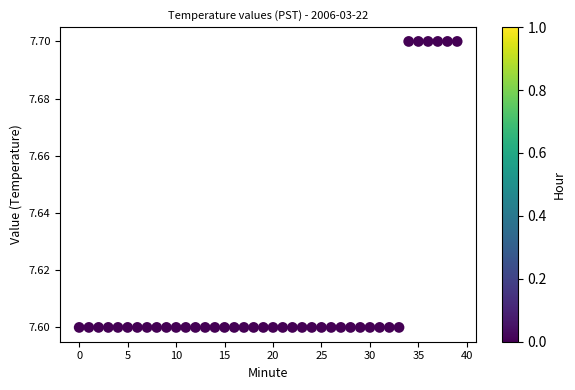

How many data points are displayed?

40